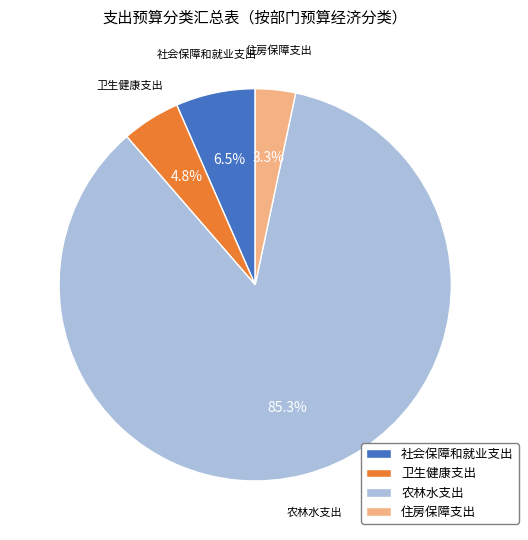

Rank the categories by value from highest to lowest.

农林水支出, 社会保障和就业支出, 卫生健康支出, 住房保障支出